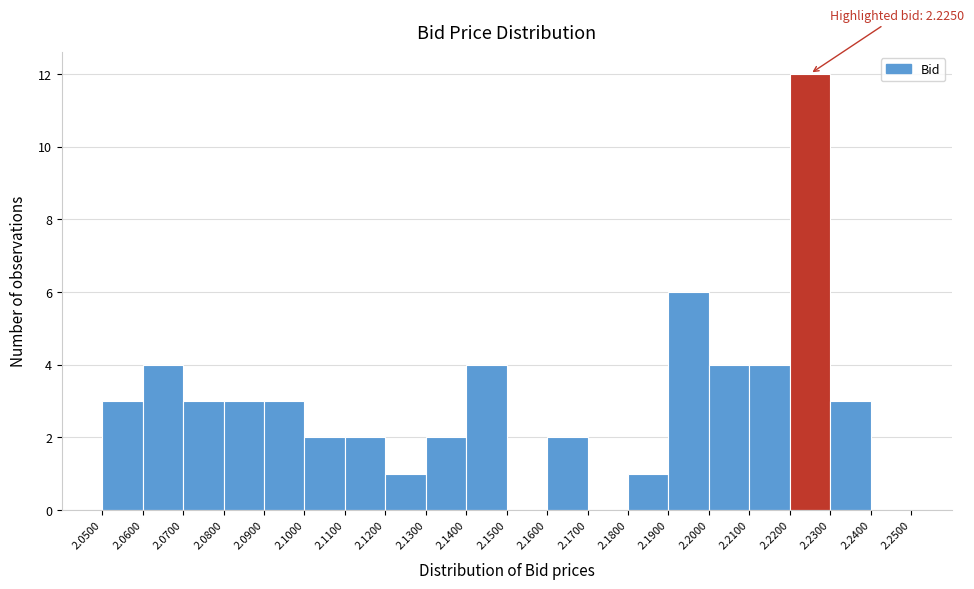

Which range on the x-axis has the tallest bar?

2.2200 to 2.2300